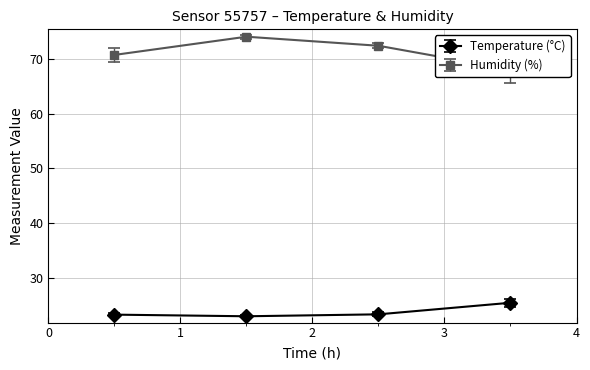

True or false: Temperature (°C) has more than 1 interior local peaks.

False